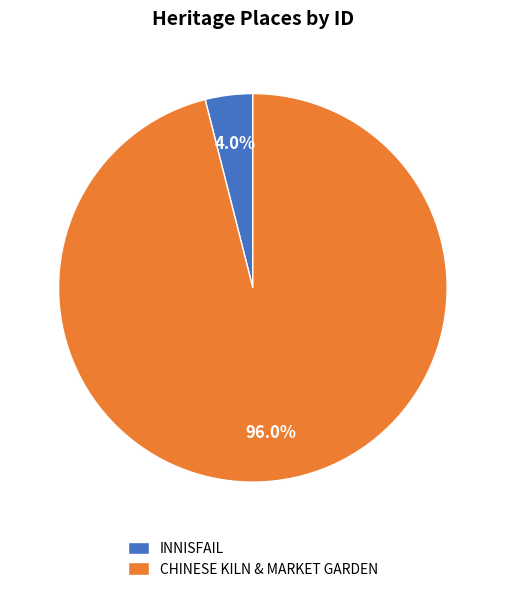

To the nearest percent, what is the difference between the INNISFAIL and CHINESE KILN & MARKET GARDEN slice percentages?

92%